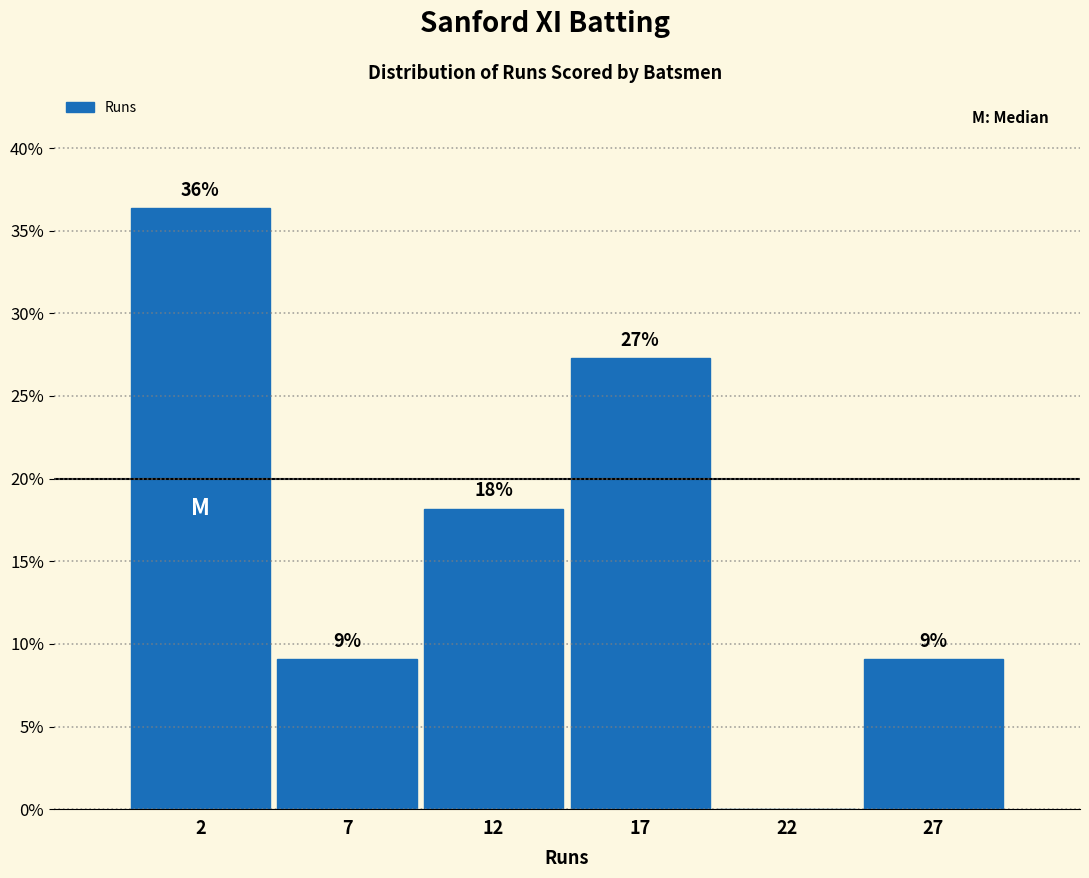

Are the bars horizontal?

No